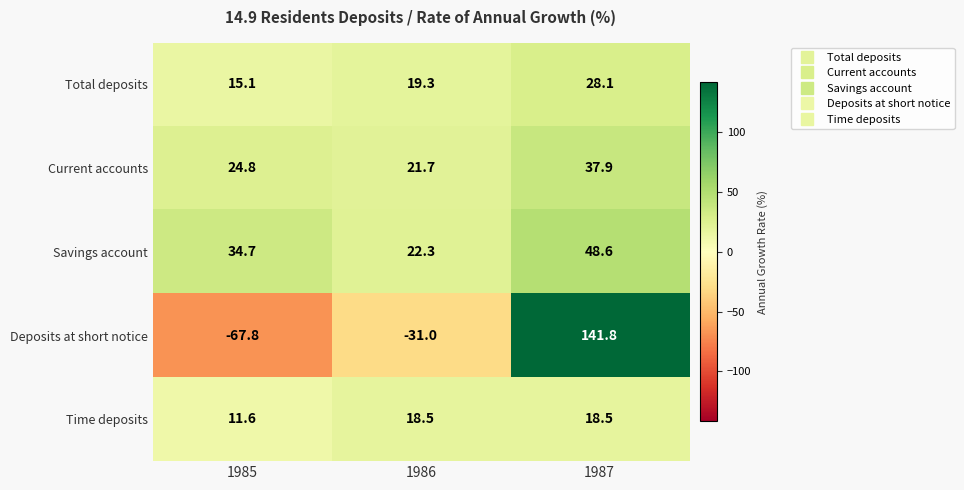

At how many categories does at least one series exceed 53?

1